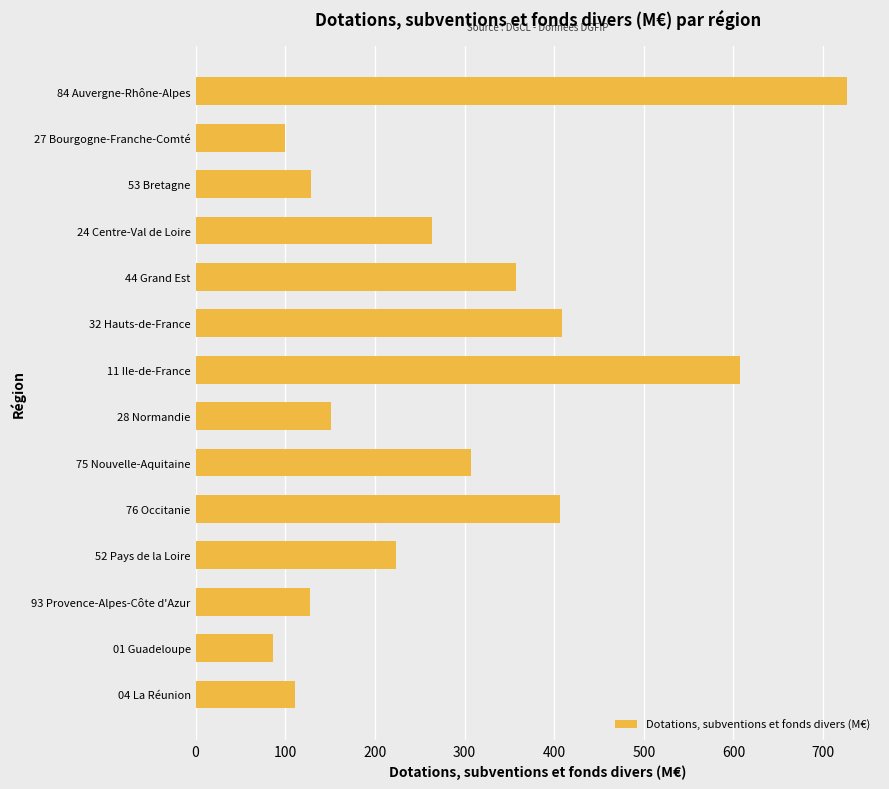

Are the bars grouped side by side (vs. stacked)?

No